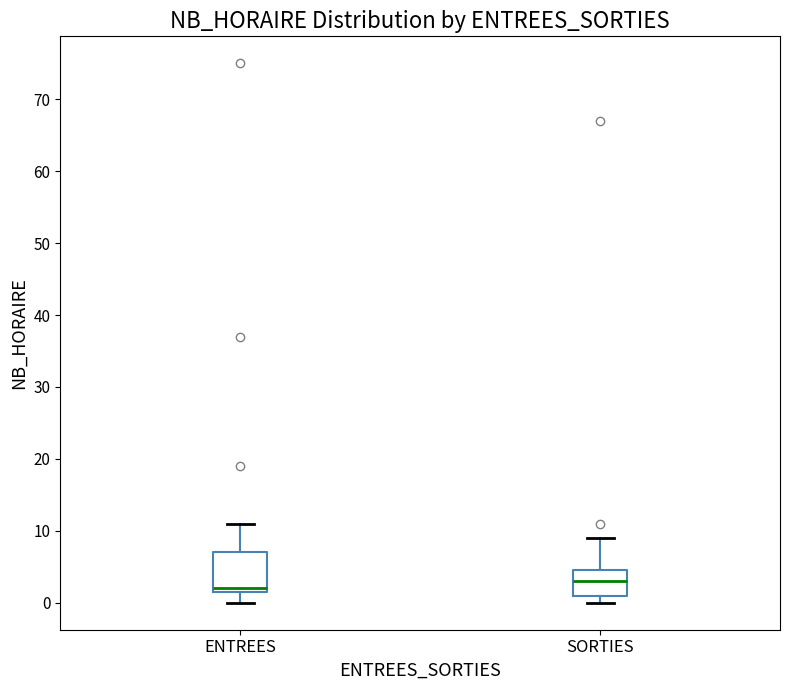

Which box's median line is the lowest?

ENTREES